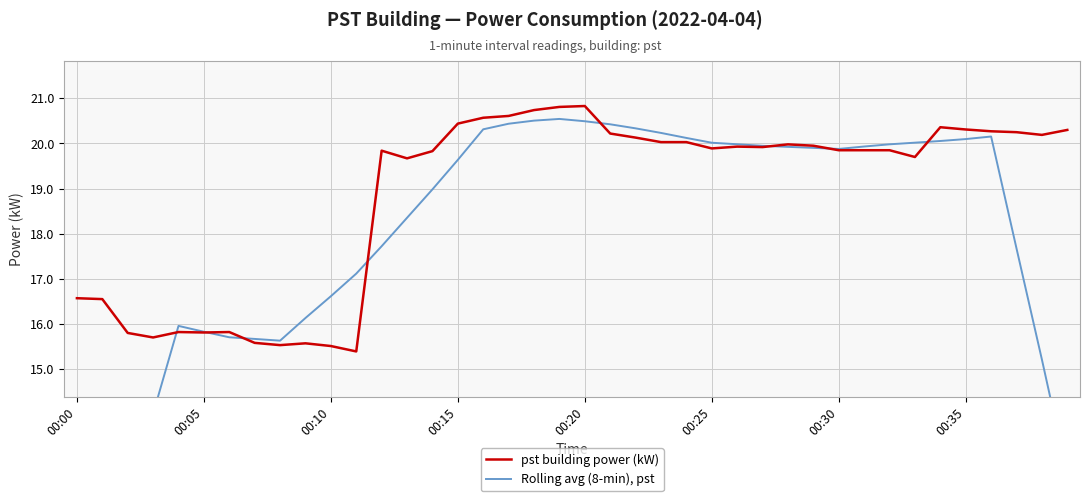

List the series in order of their peak value, lowest first.

Rolling avg (8-min), pst, pst building power (kW)